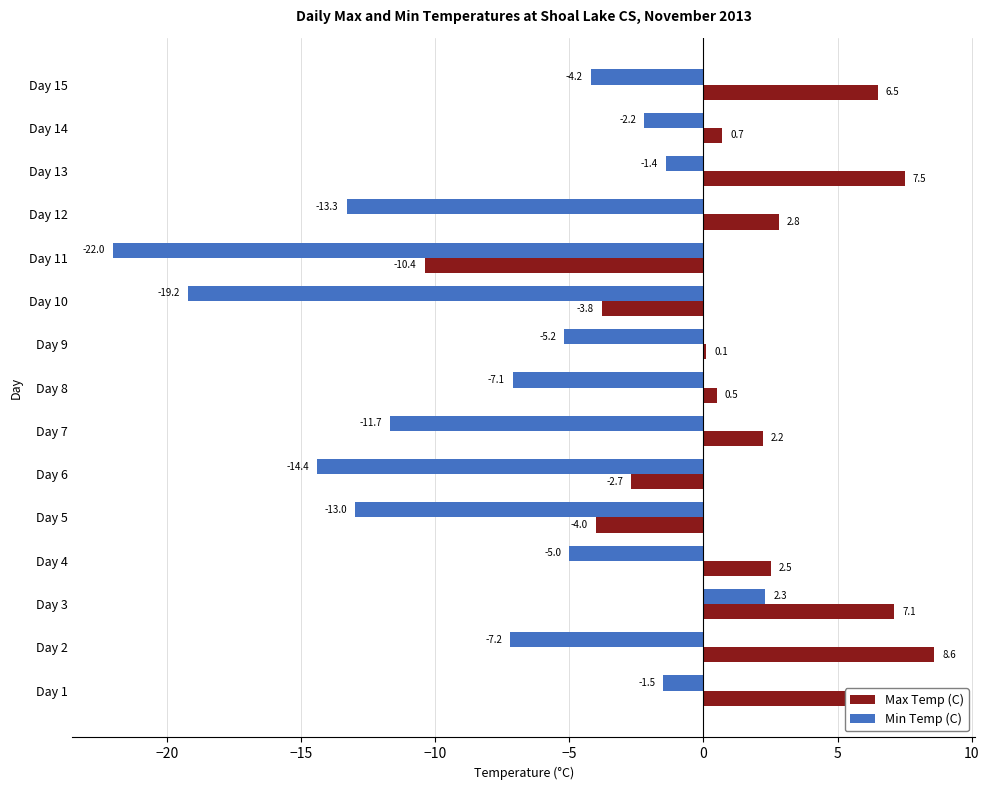

Which category has the highest value in the Max Temp (C) series?

Day 2